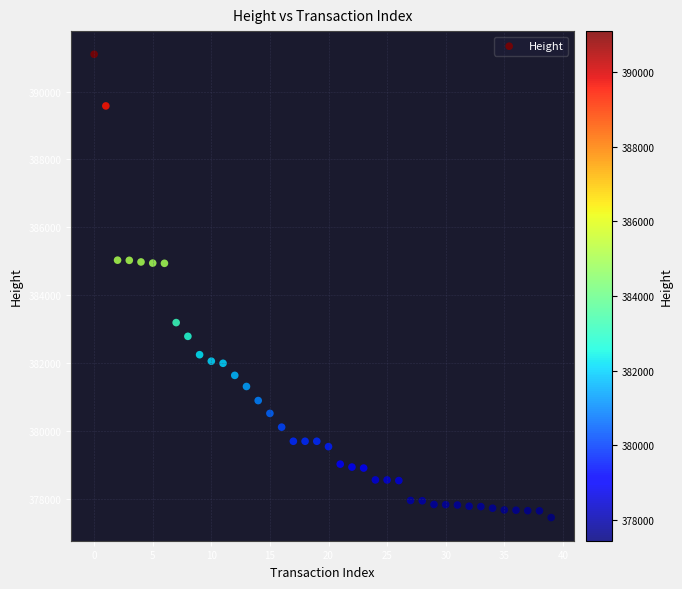

What is the range of Y values (max minus min)?

13661